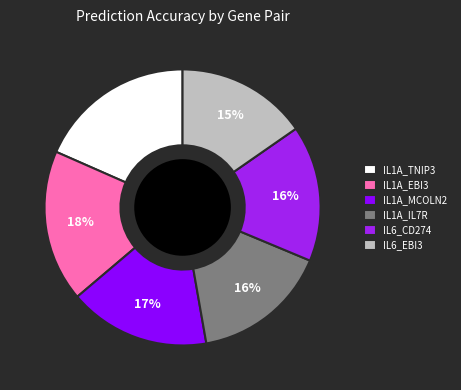

Between IL6_CD274 and IL1A_TNIP3, which is larger?

IL1A_TNIP3